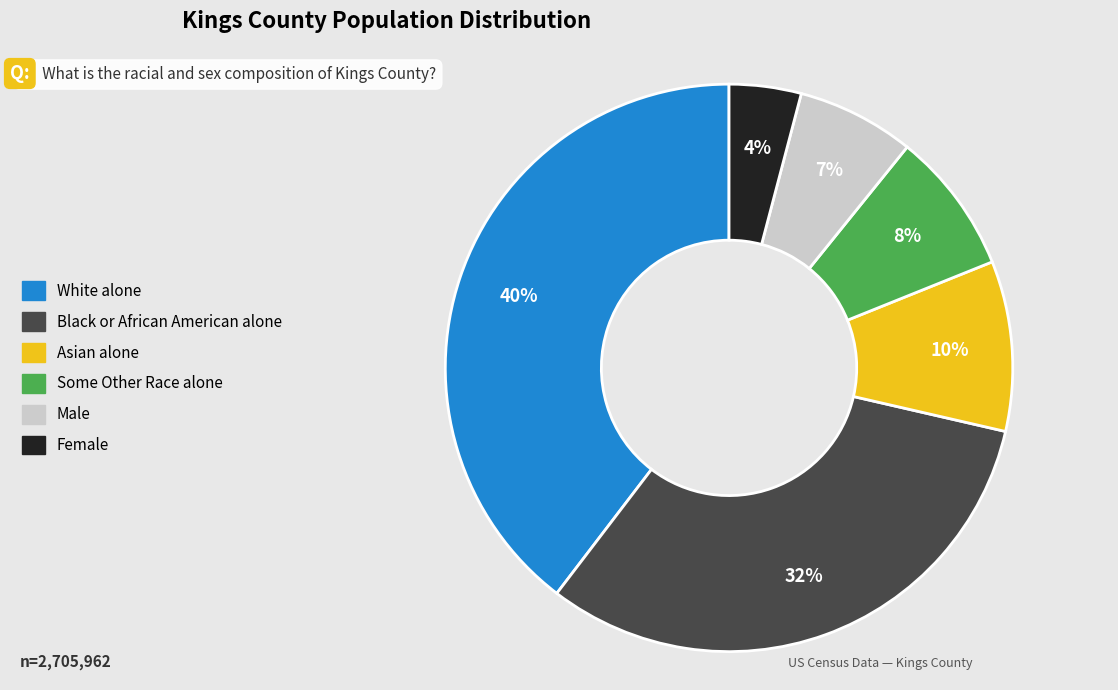

How many segments does this pie chart have?

6